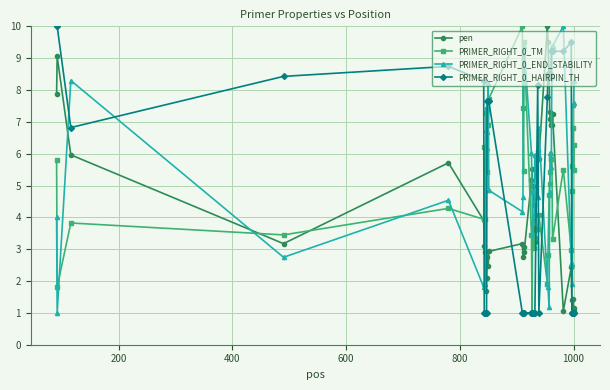

What are all the series names shown in the legend?

pen, PRIMER_RIGHT_0_TM, PRIMER_RIGHT_0_END_STABILITY, PRIMER_RIGHT_0_HAIRPIN_TH